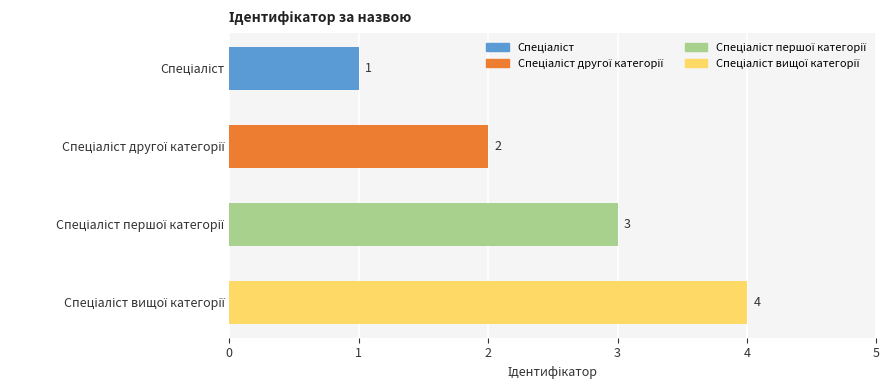

How many data points are less than 3?

2